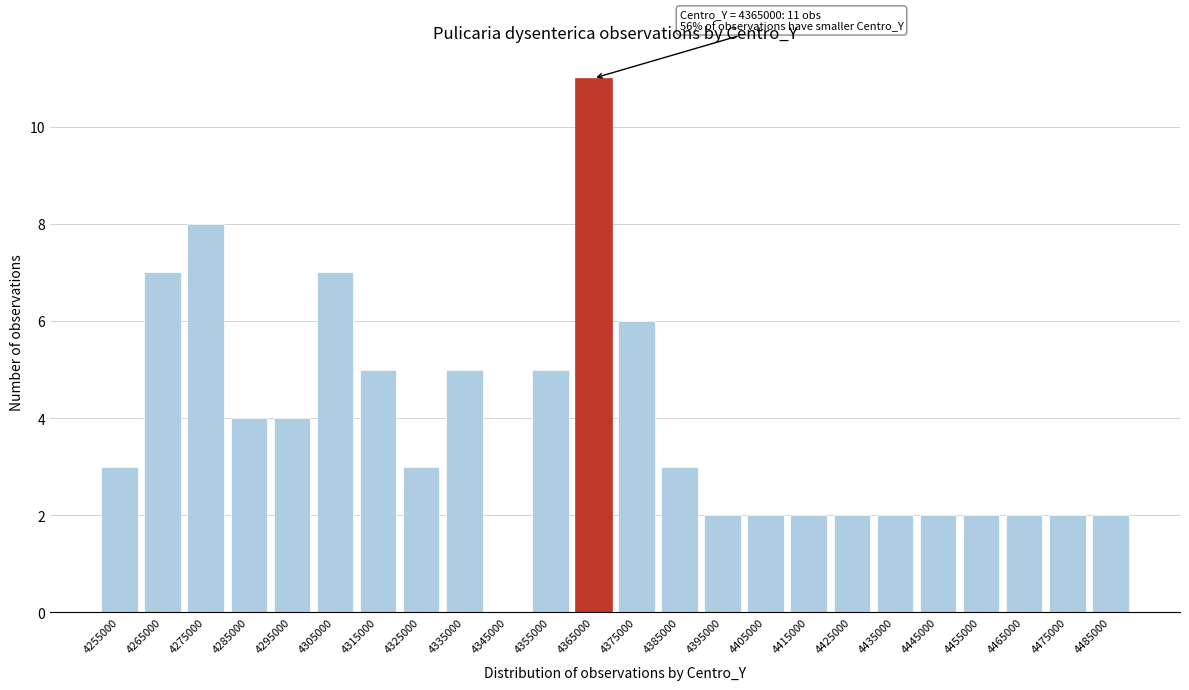

Reading right to left, list all the values displayed in this chart.

4485000=2	4475000=2	4465000=2	4455000=2	4445000=2	4435000=2	4425000=2	4415000=2	4405000=2	4395000=2	4385000=3	4375000=6	4365000=11	4355000=5	4345000=0	4335000=5	4325000=3	4315000=5	4305000=7	4295000=4	4285000=4	4275000=8	4265000=7	4255000=3